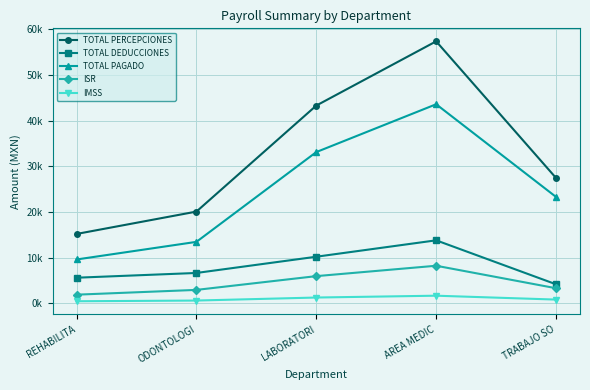

The value of IMSS at TRABAJO SO is 799.7. True or false?

True